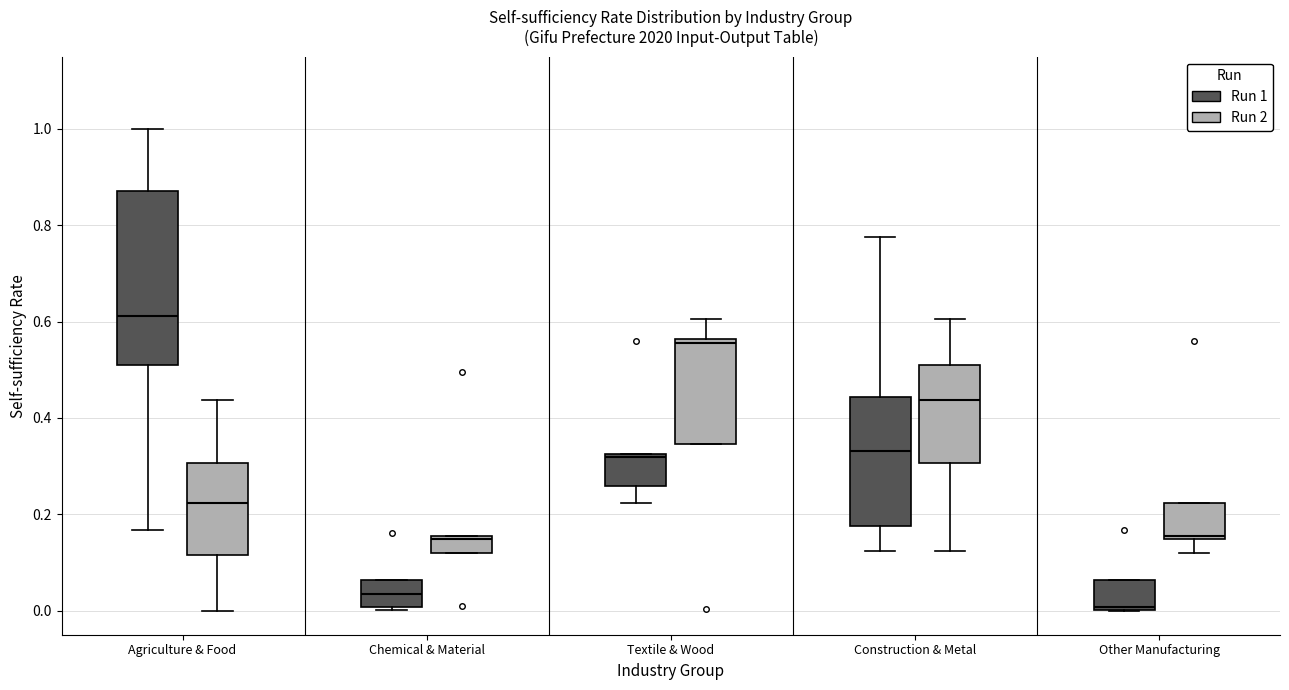

Where is the lower edge of the box for Other Manufacturing (Run 2) on the y-axis? The values are not printed on the chart, so give them approximately, as read against the axis.

0.14